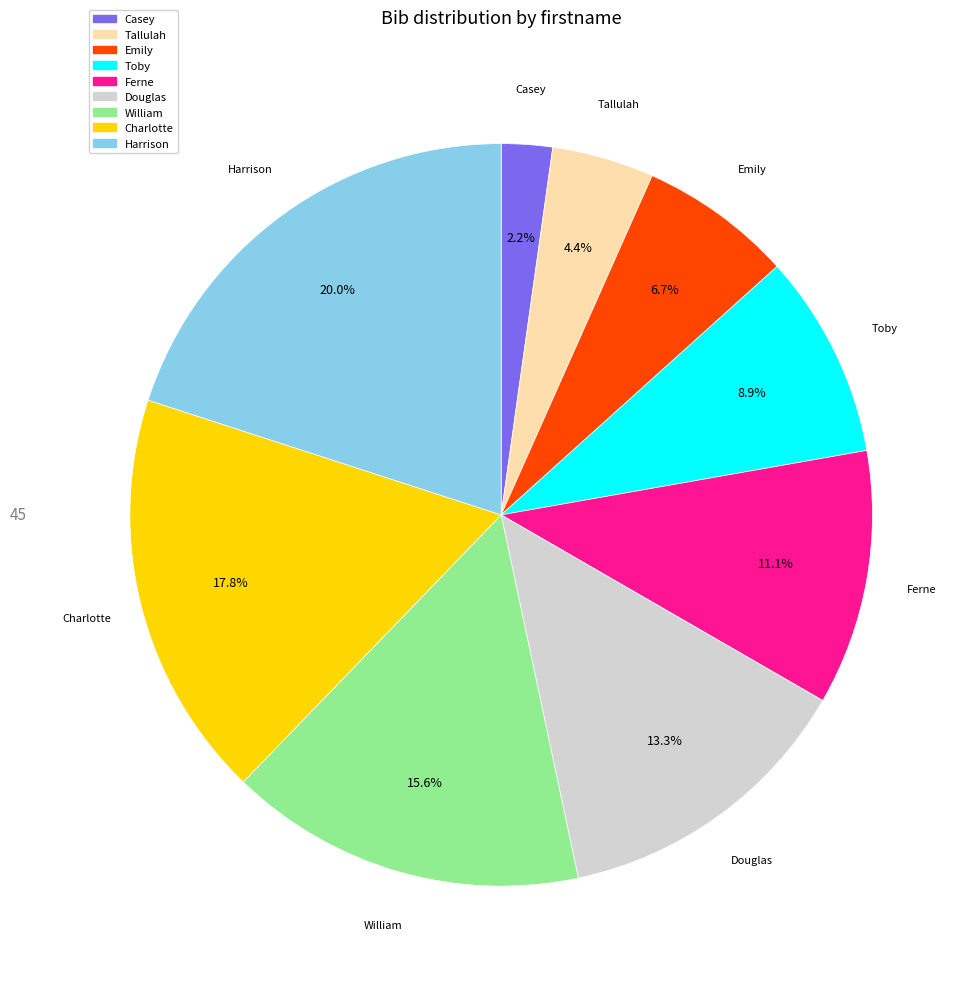

To the nearest percent, what is the combined percentage of Casey and Toby?

11%